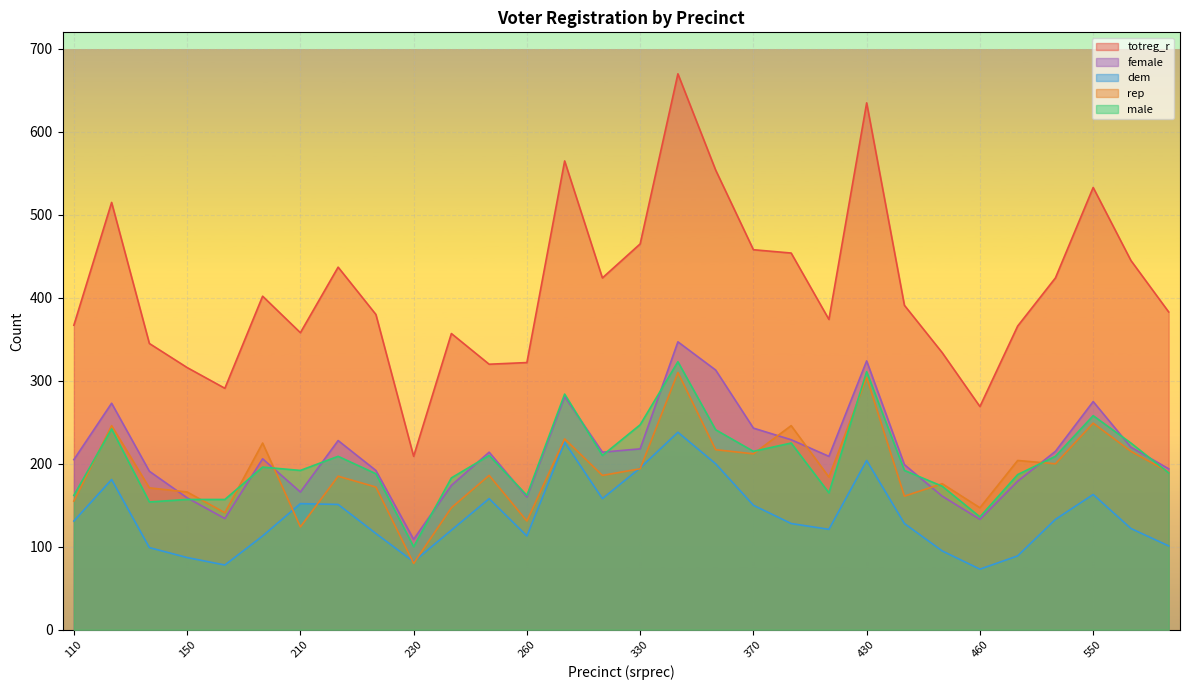

How many lines are shown in the chart?

5